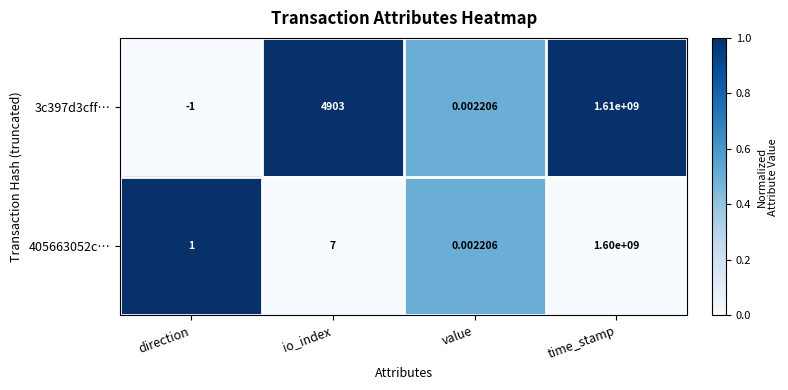

List the series in order of their overall mean, highest first.

3c397d3cff…, 405663052c…